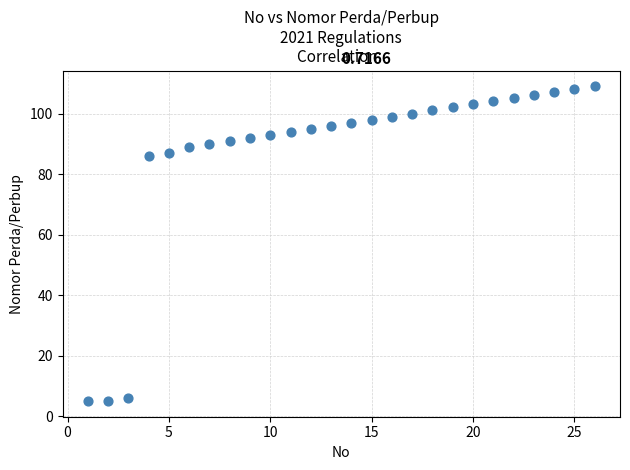

What is the range of X values (max minus min)?

25